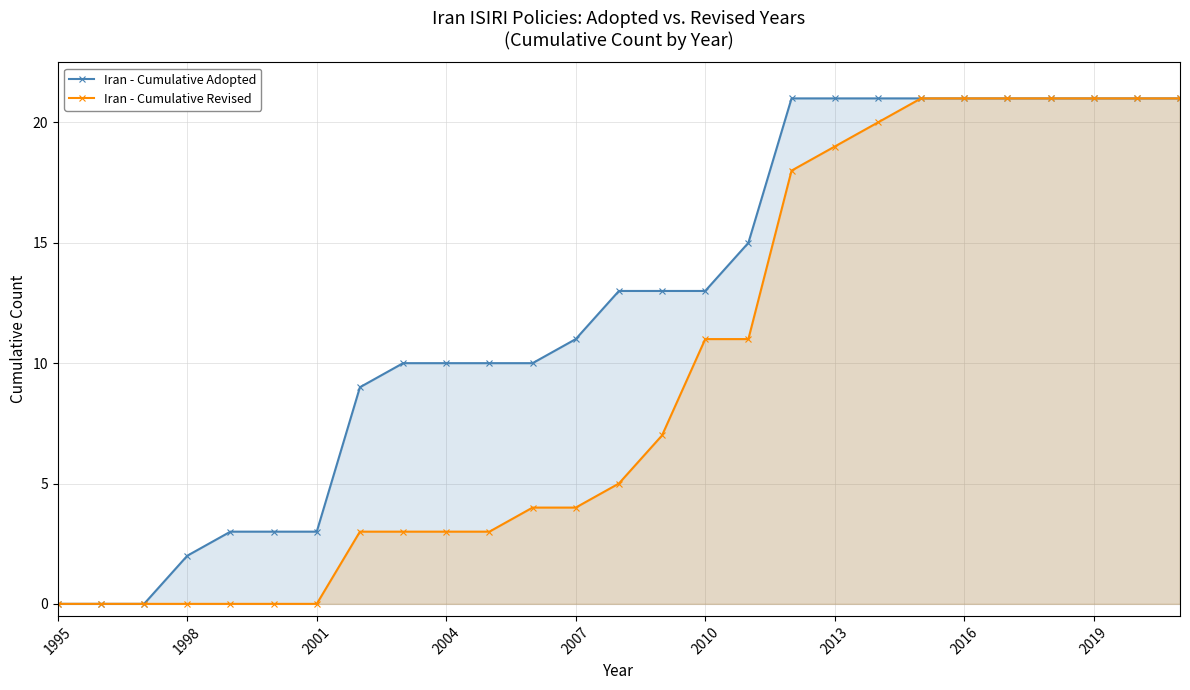

At 2013, list the series in order from smallest to largest.

Iran - Cumulative Revised, Iran - Cumulative Adopted